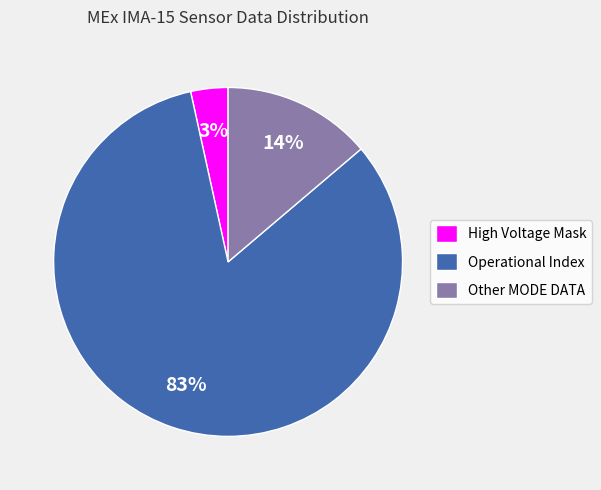

To the nearest percent, what is the combined percentage of High Voltage Mask and Operational Index?

86%